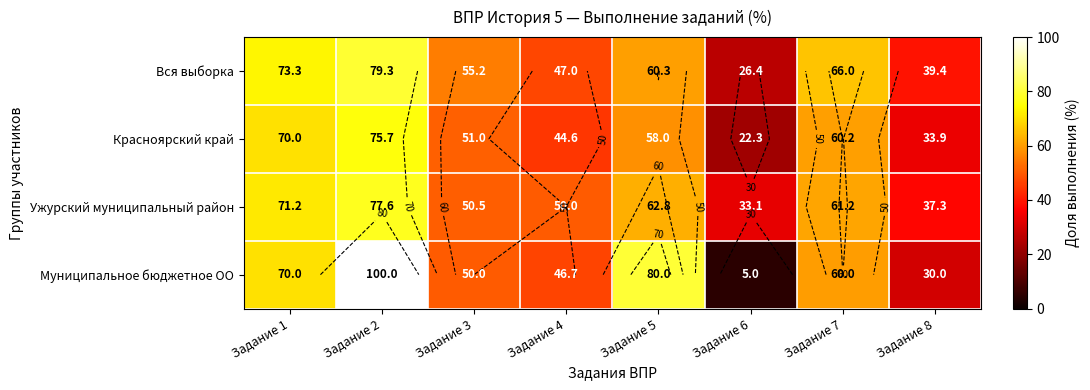

True or false: Муниципальное бюджетное ОО has a value of 80.0 at Задание 5.

True